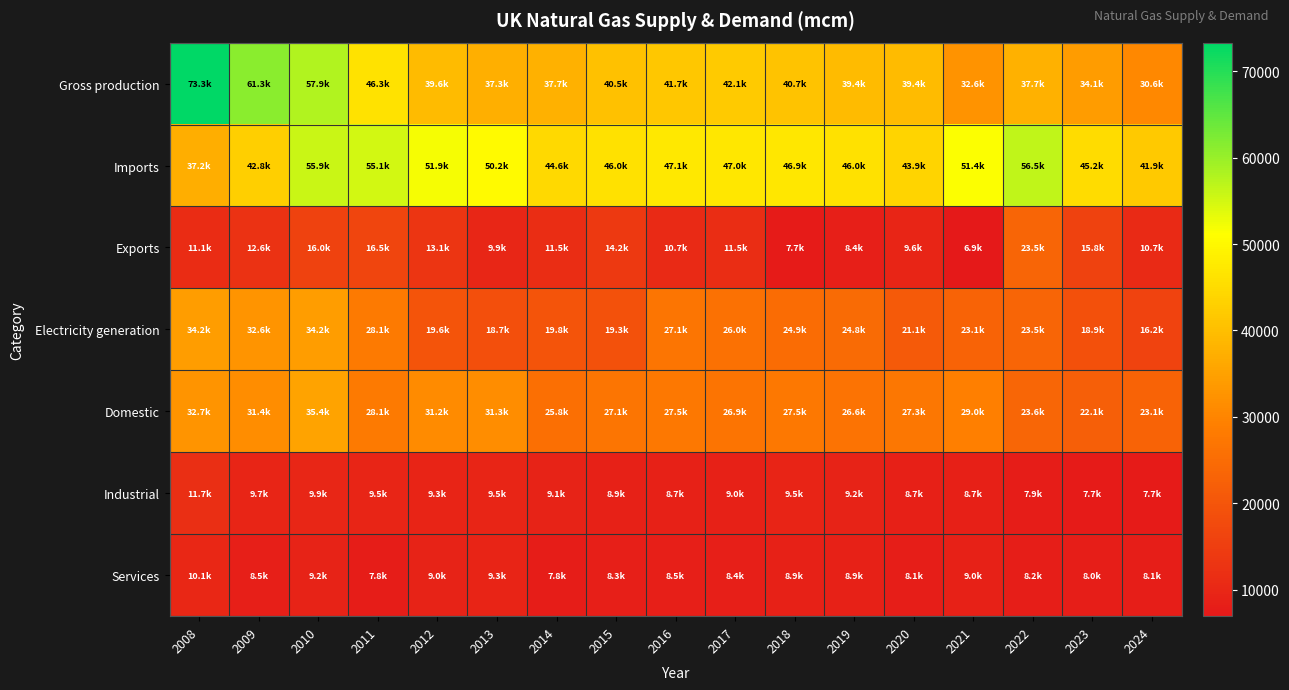

What is the smallest value displayed?

6924.1